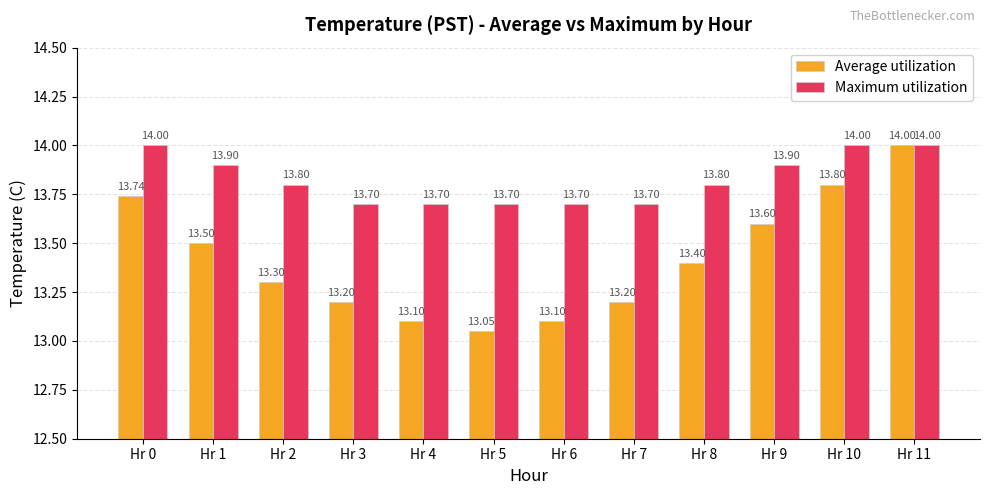

Reading right to left, what are all the values shown in this chart?

Average utilization: 14.0	13.8	13.6	13.4	13.2	13.1	13.1	13.1	13.2	13.3	13.5	13.7
Maximum utilization: 14.0	14.0	13.9	13.8	13.7	13.7	13.7	13.7	13.7	13.8	13.9	14.0